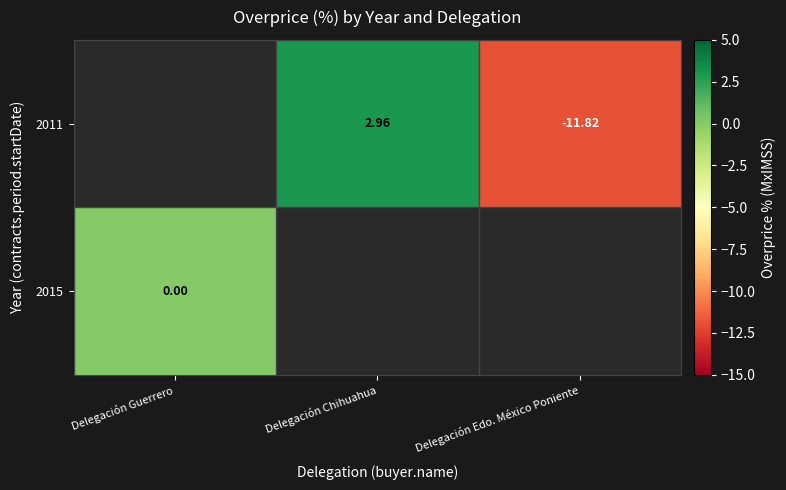

How many series are shown in this chart?

2